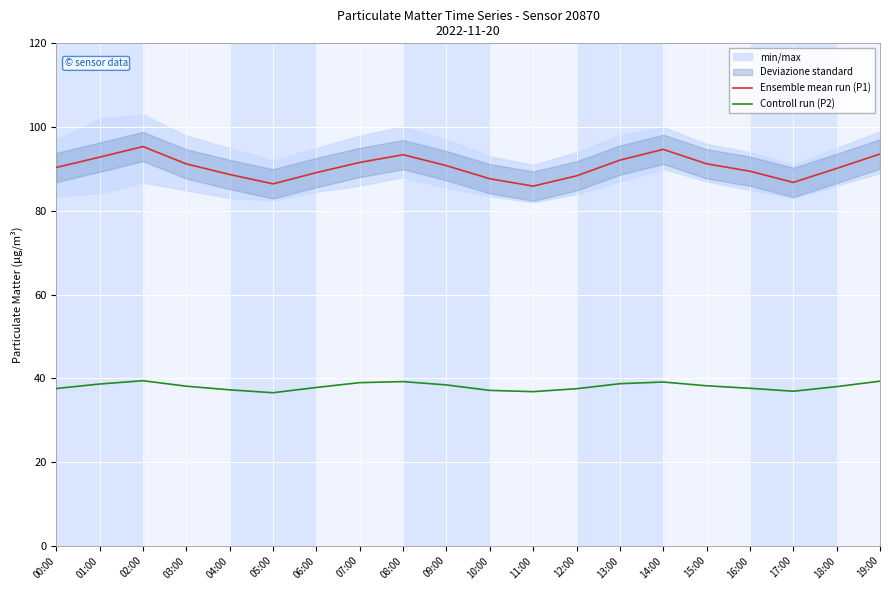

What is the label of the 4th point from the right?

16:00